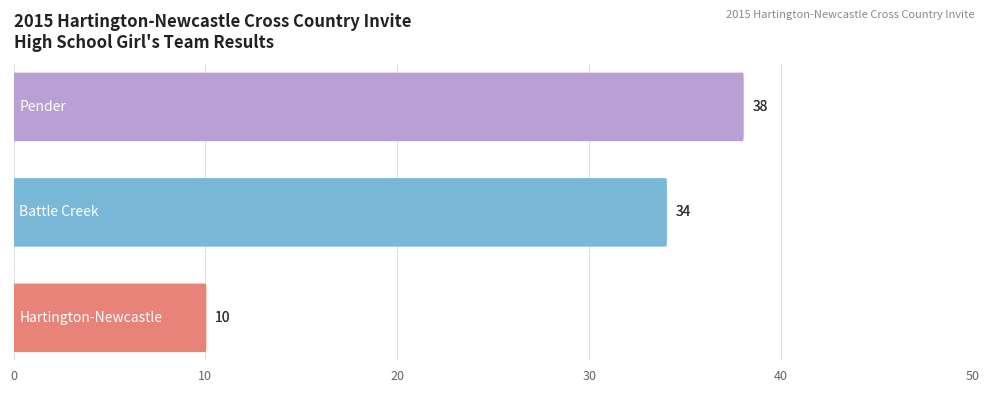

Count the values in the range 10 to 38.

3